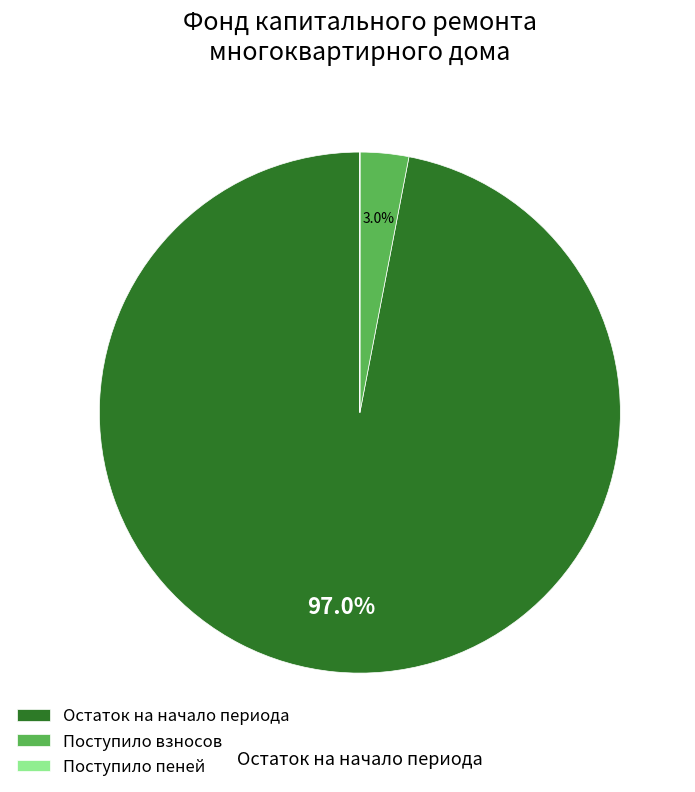

Does any single category account for the majority?

Yes